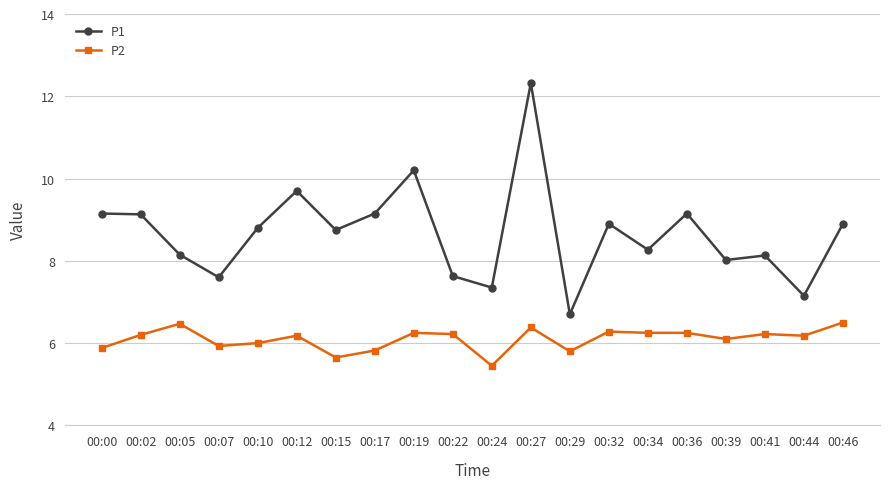

What is the approximate value of P2 at 00:27?

6.4